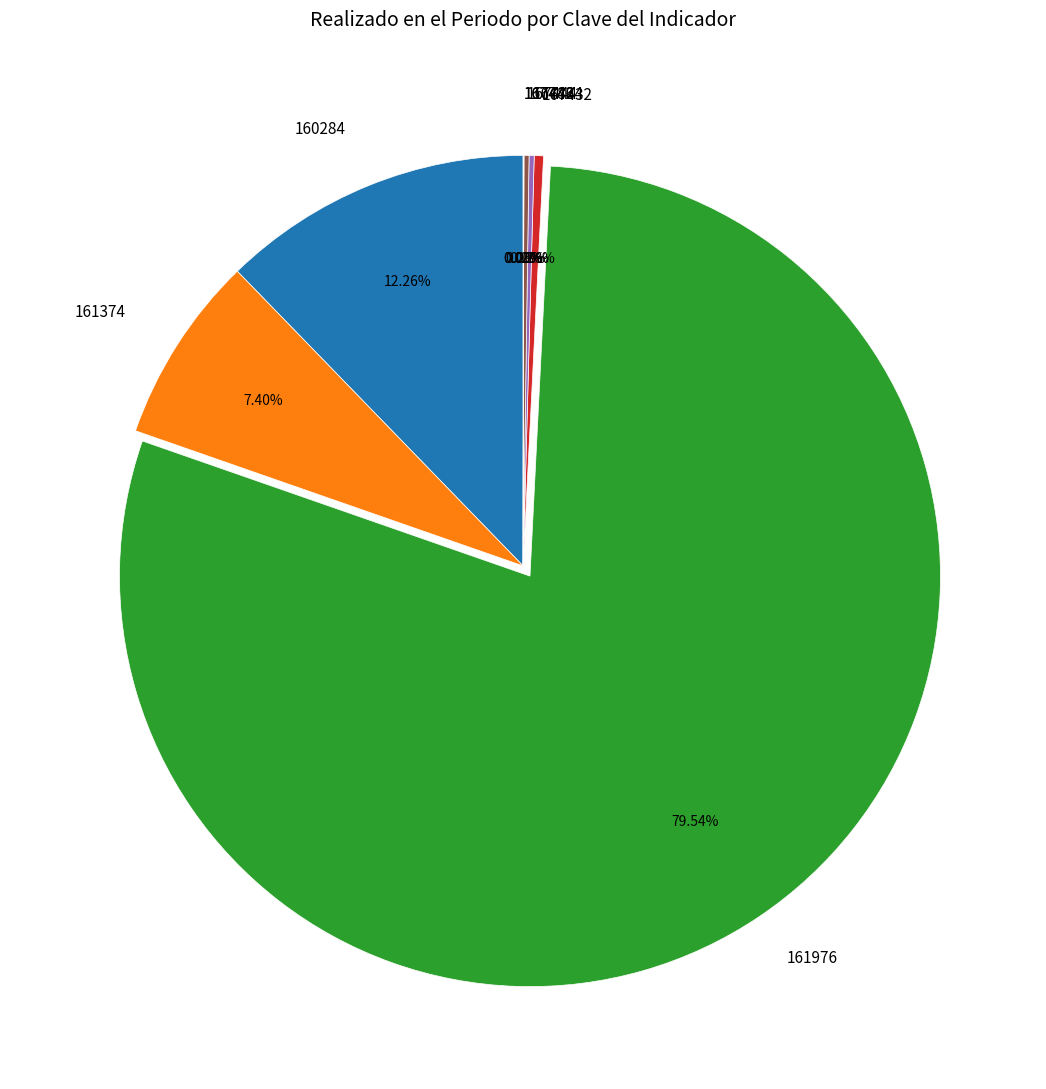

Combined, do 161374 and 161976 account for over 50%?

Yes